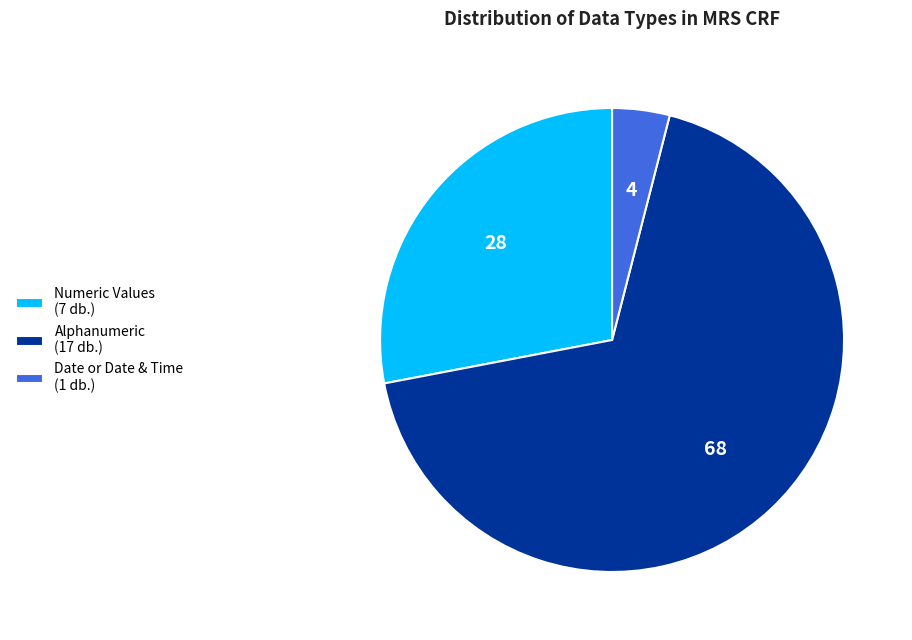

What is the ratio of the value at Numeric Values (7 db.) to the value at Alphanumeric (17 db.)?

0.4